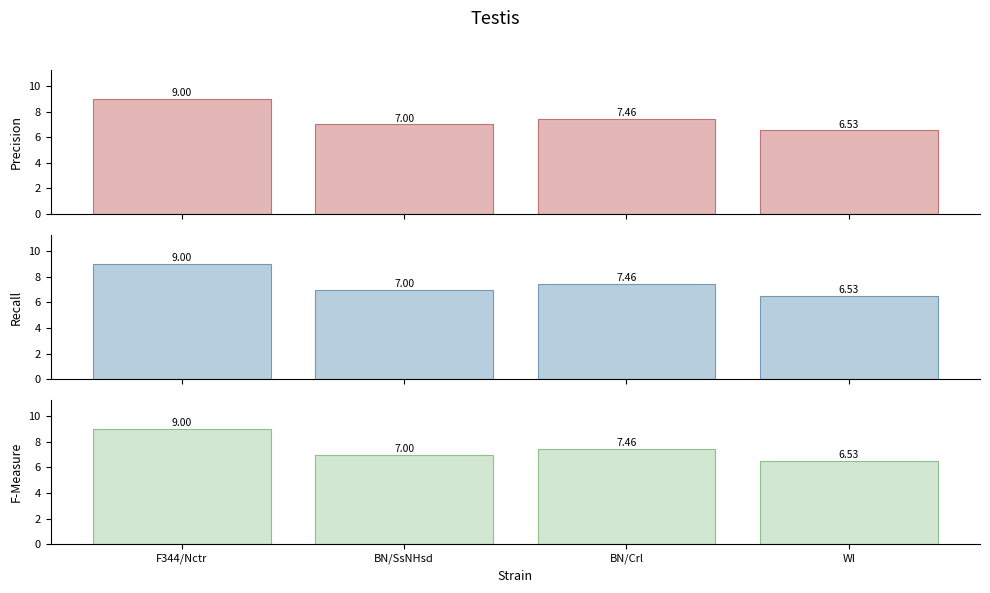

Which series has the largest total across all categories?

Precision